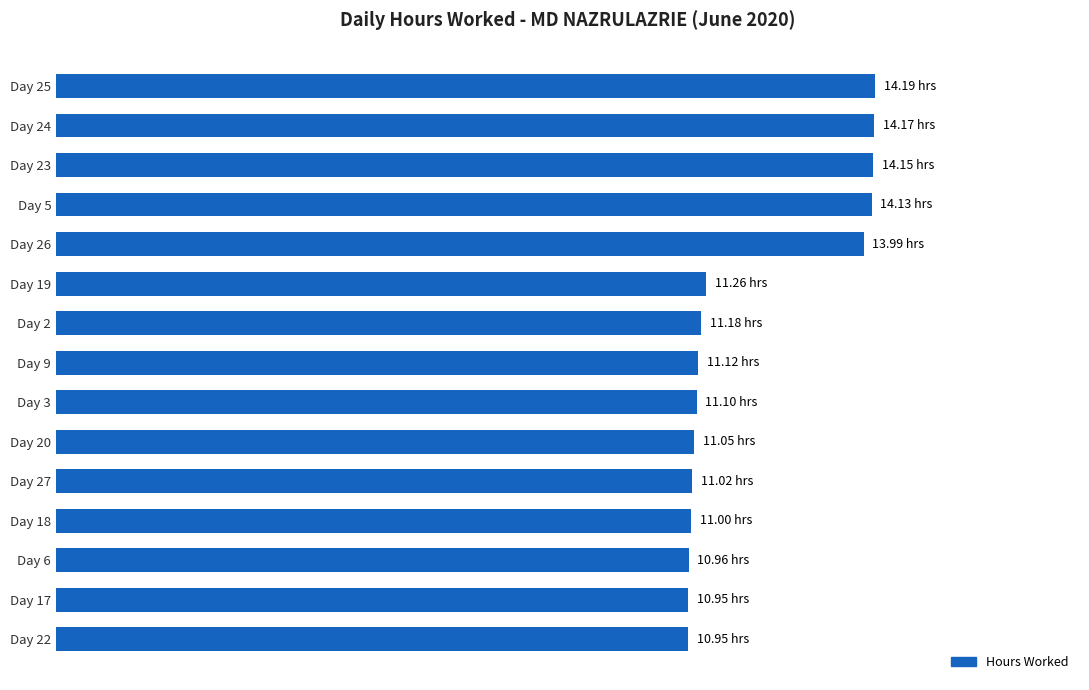

Does the chart contain any negative values?

No